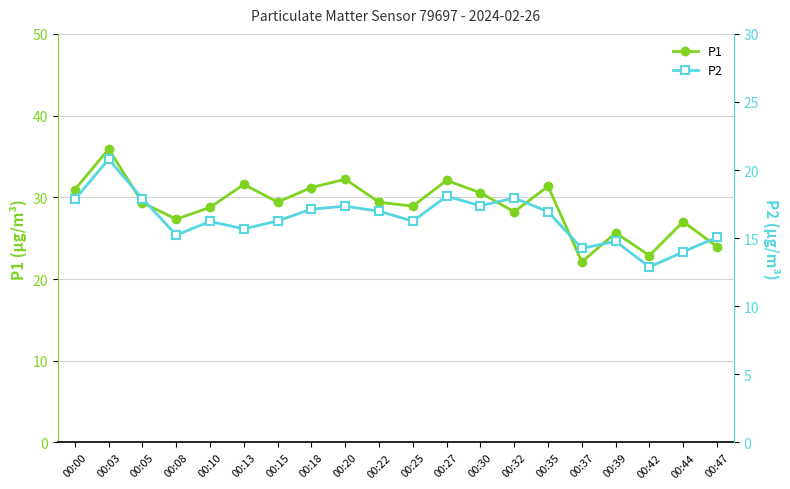

Is it true that P2 equals 26.0 at 00:39?

False